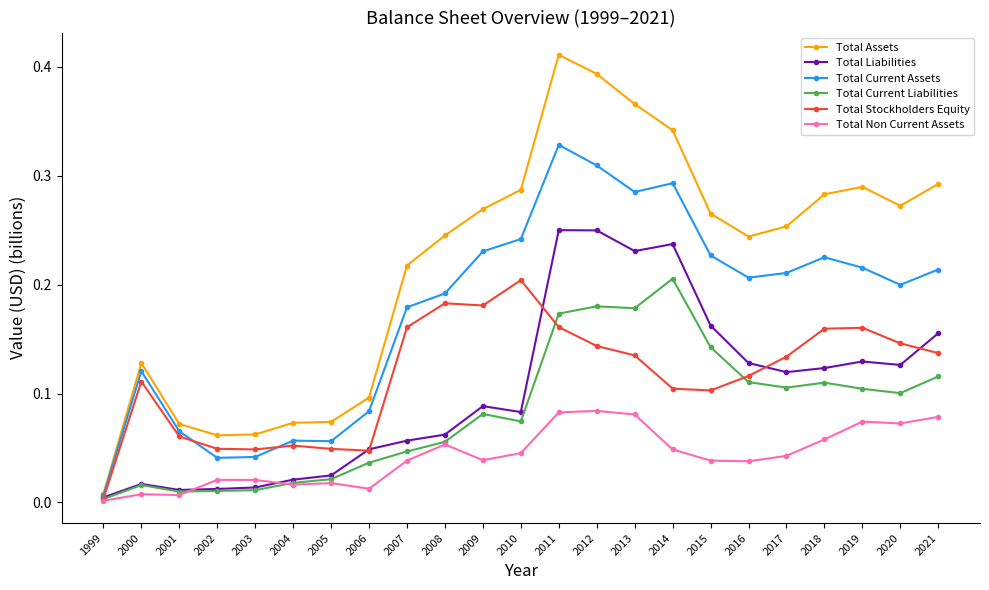

Where is the first local maximum for Total Current Liabilities?

2000